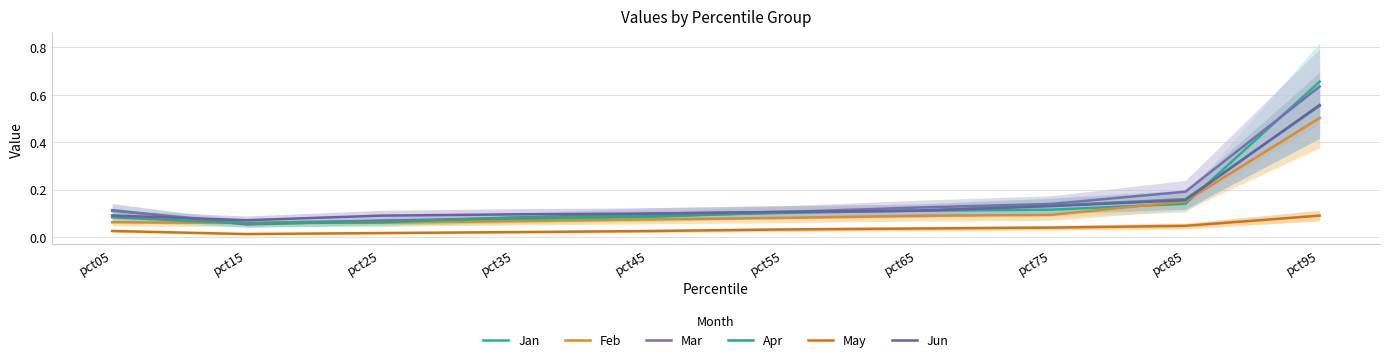

How many intersections are there between Jan and Apr?

4